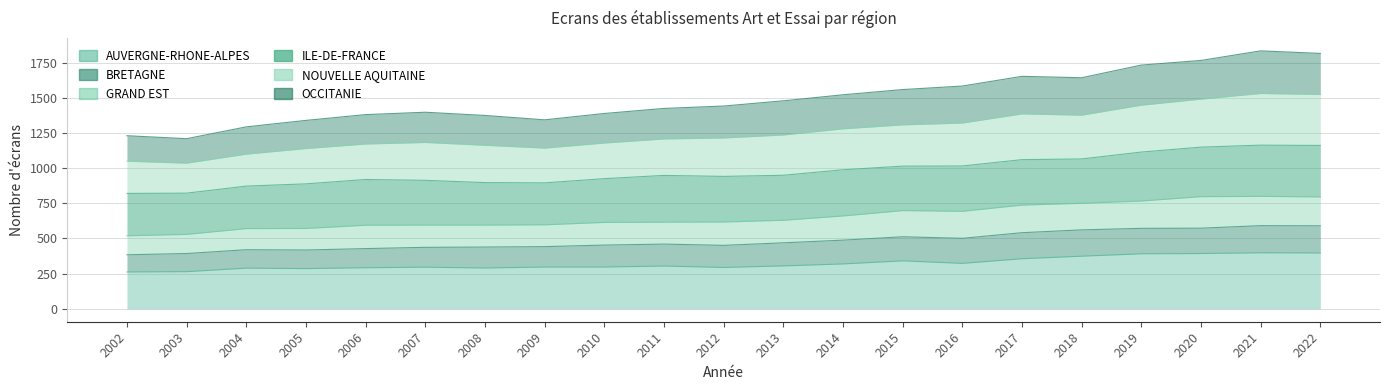

True or false: NOUVELLE AQUITAINE has a value of 382 at 2015.

False